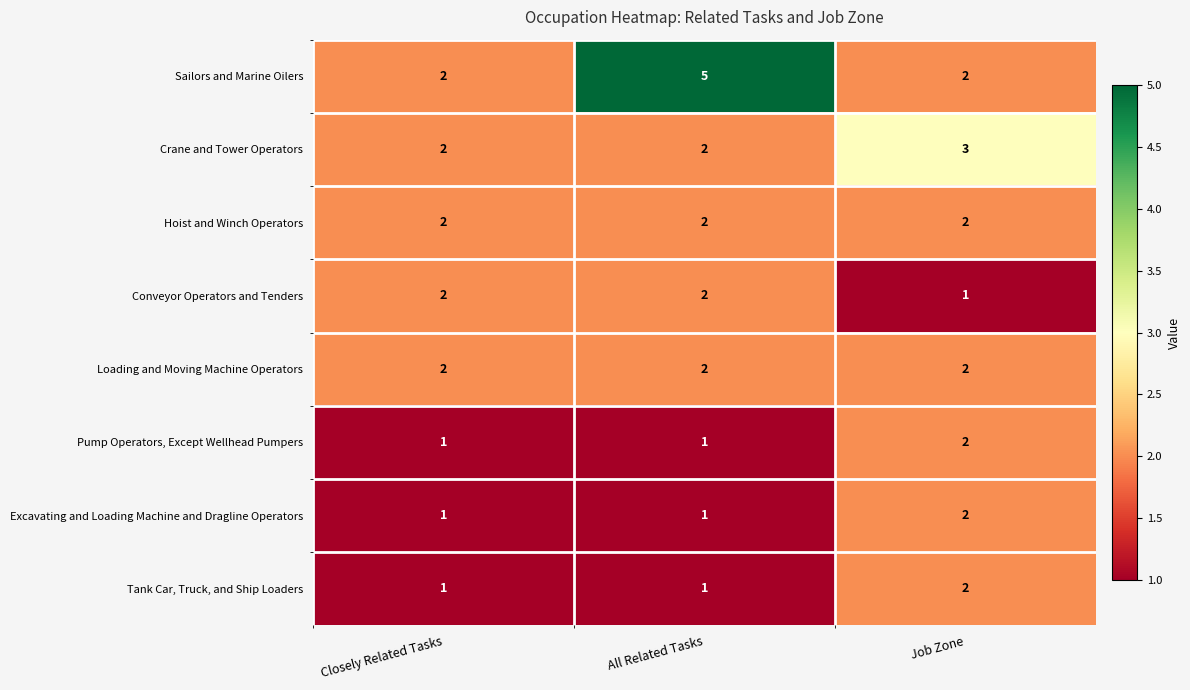

True or false: Crane and Tower Operators has a value of 1 at All Related Tasks.

False